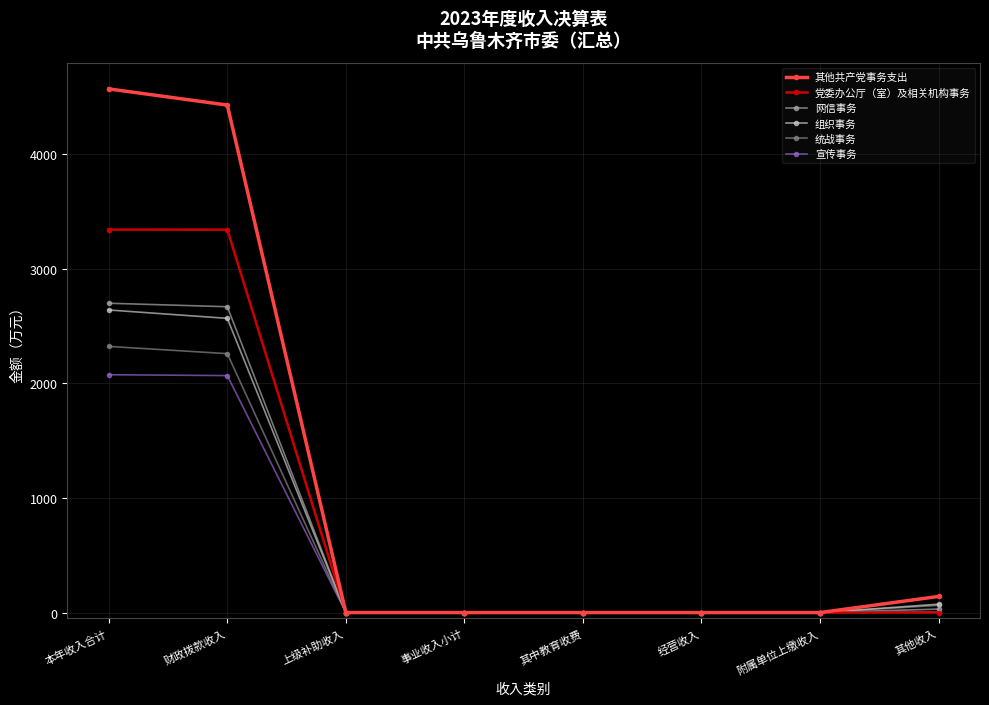

Which category has the highest value across all series?

本年收入合计